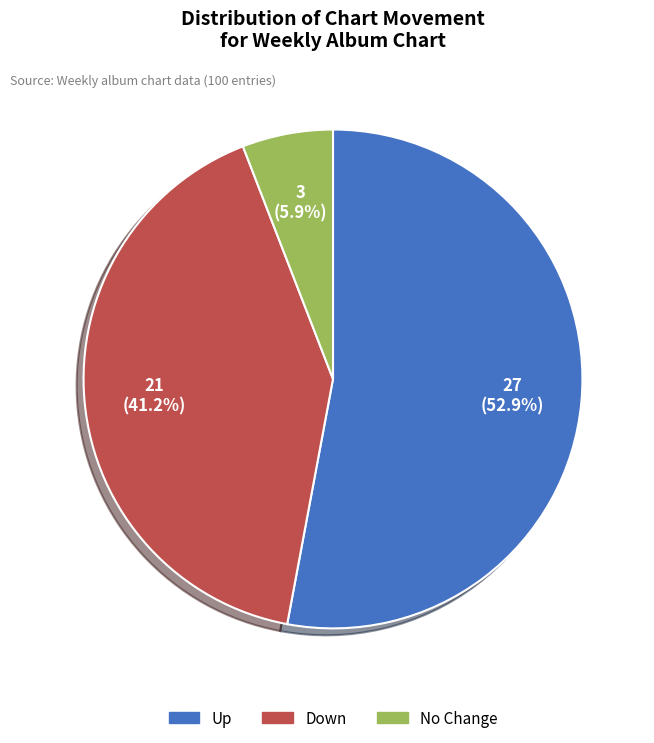

How many slices are in this pie chart?

3